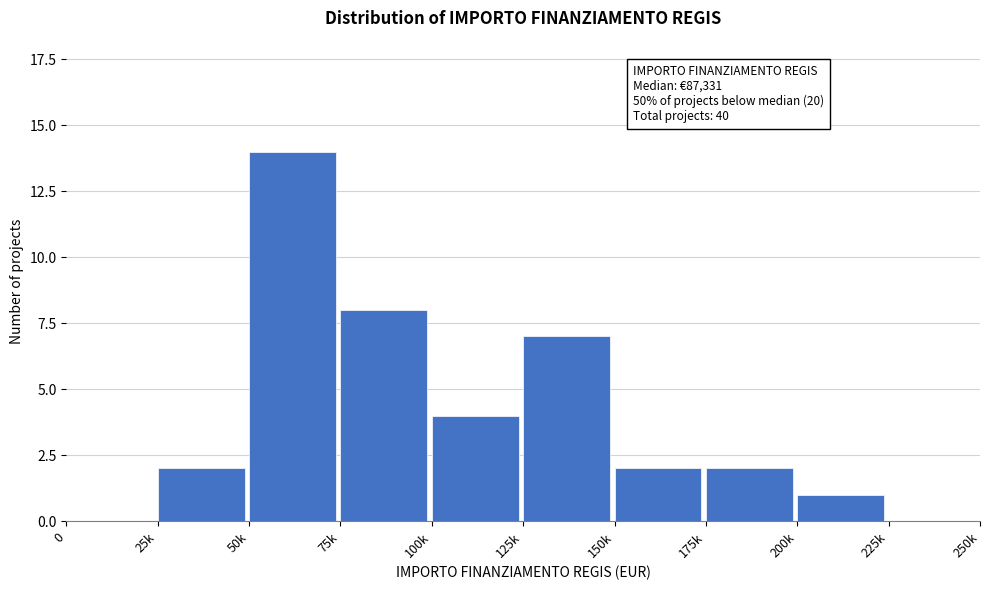

What is the greatest value displayed?

14